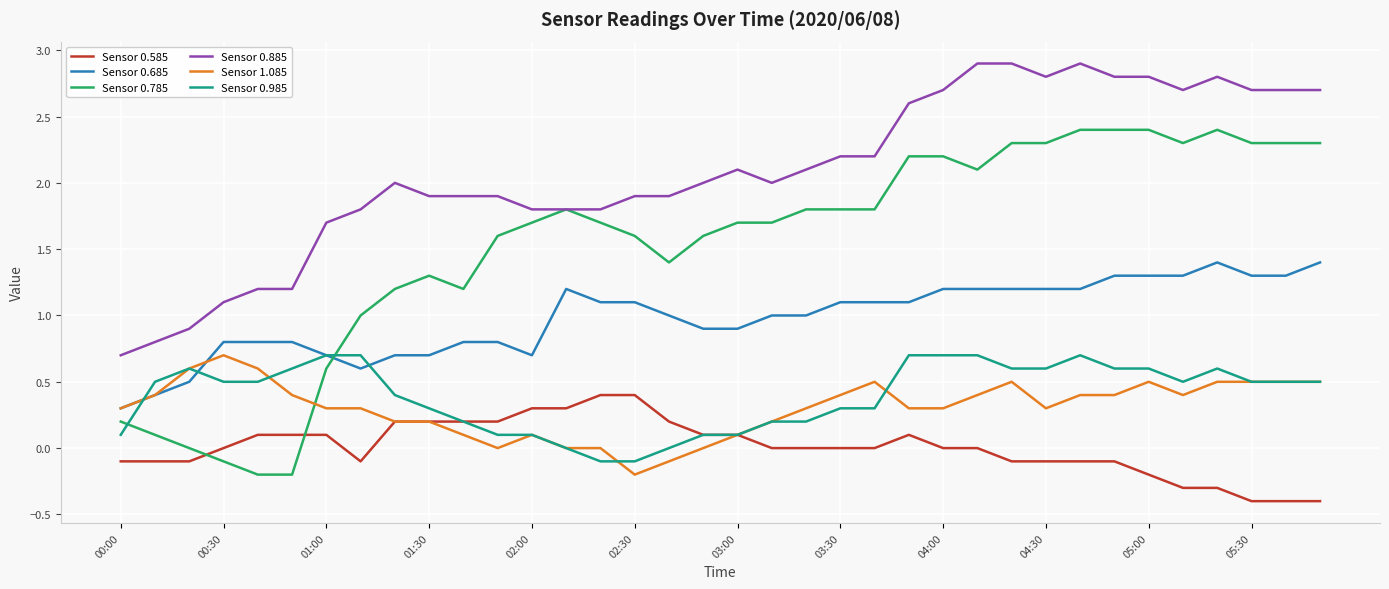

True or false: Sensor 0.785 and Sensor 0.685 intersect in this chart.

True